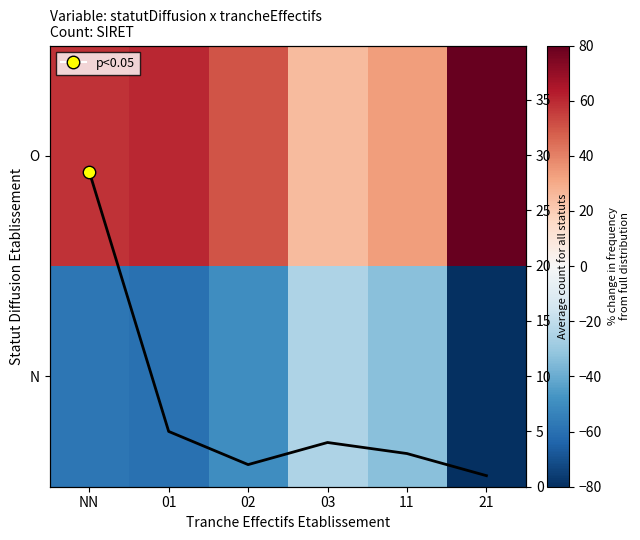

At which label does Average count for all statuts reach its peak?

NN